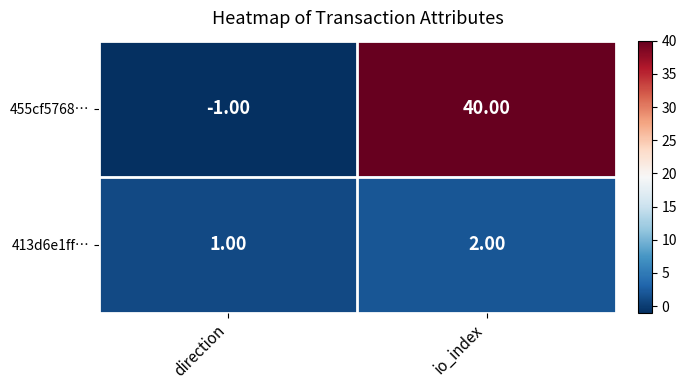

At which label is 455cf5768… closest to 19?

direction